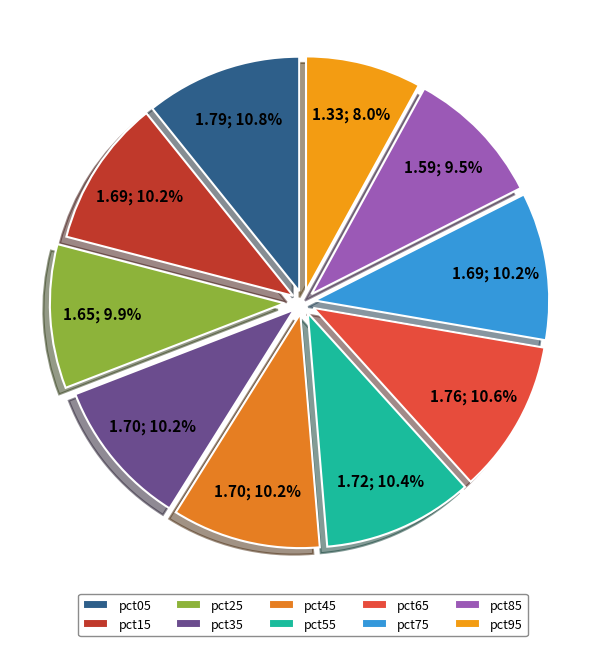

Does any single category account for the majority?

No